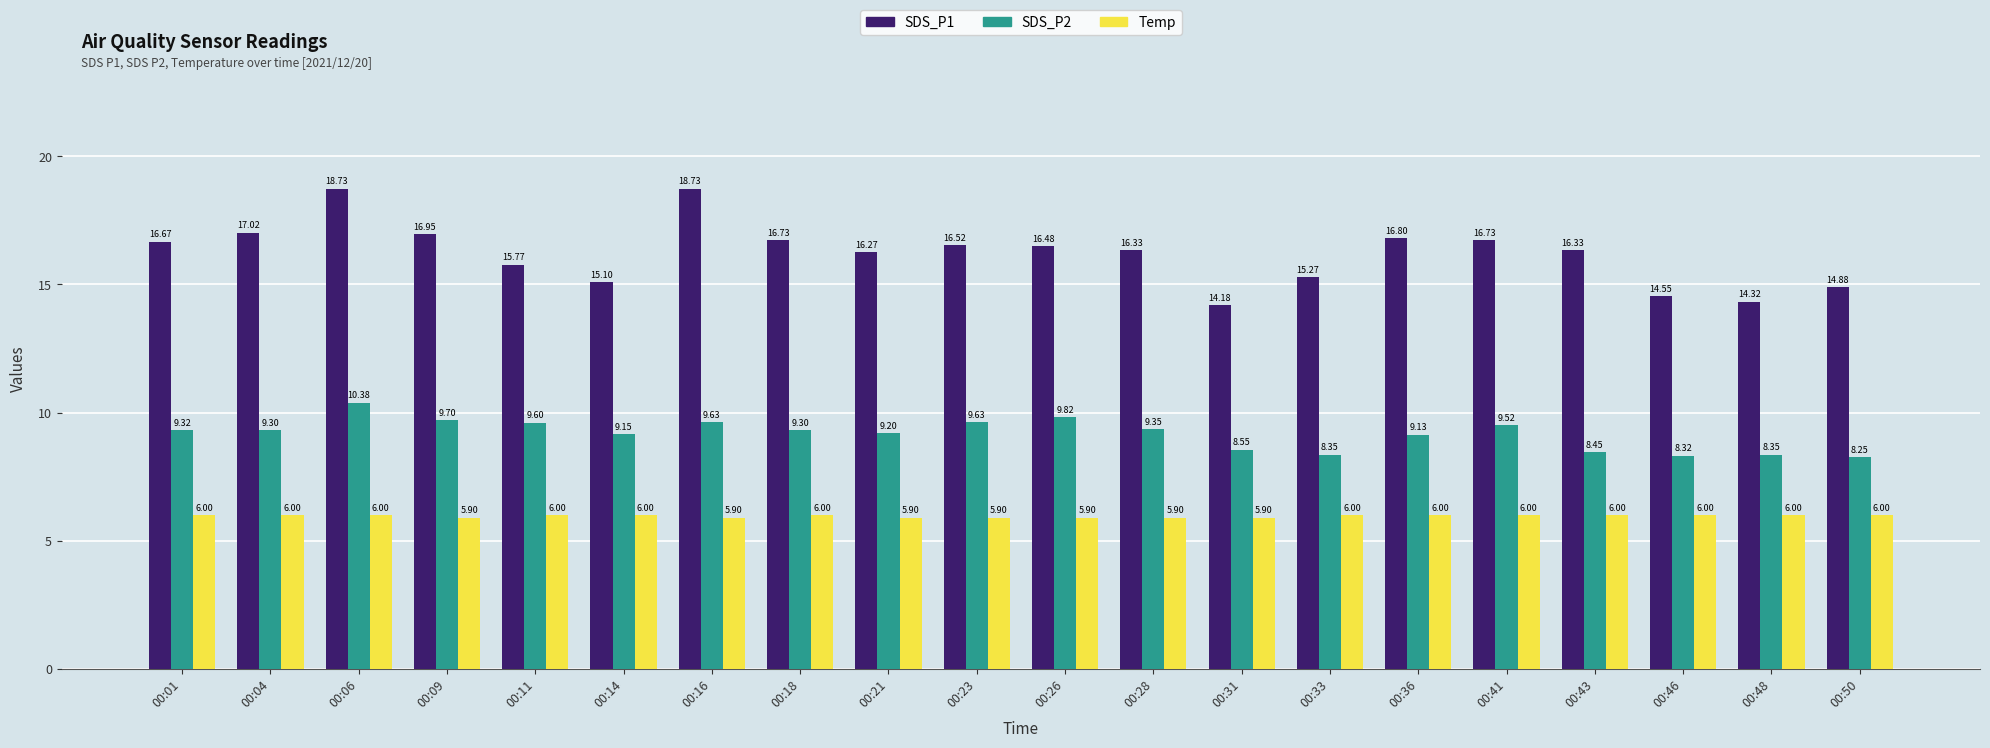

Which series changed the most between 00:18 and 00:26?

SDS_P2